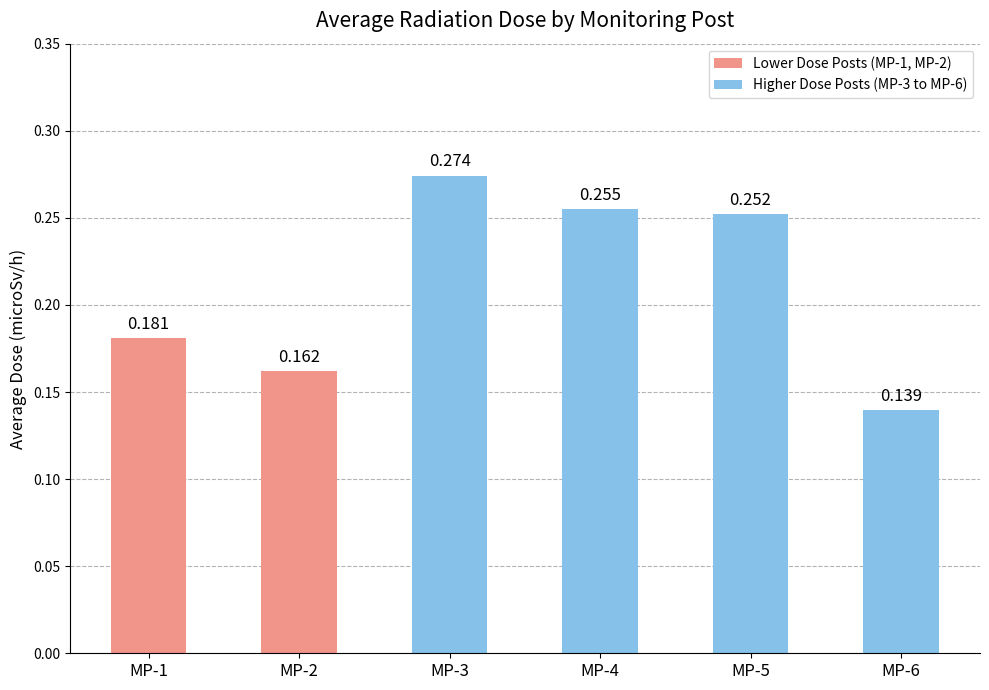

Count the number of data series in this chart.

1